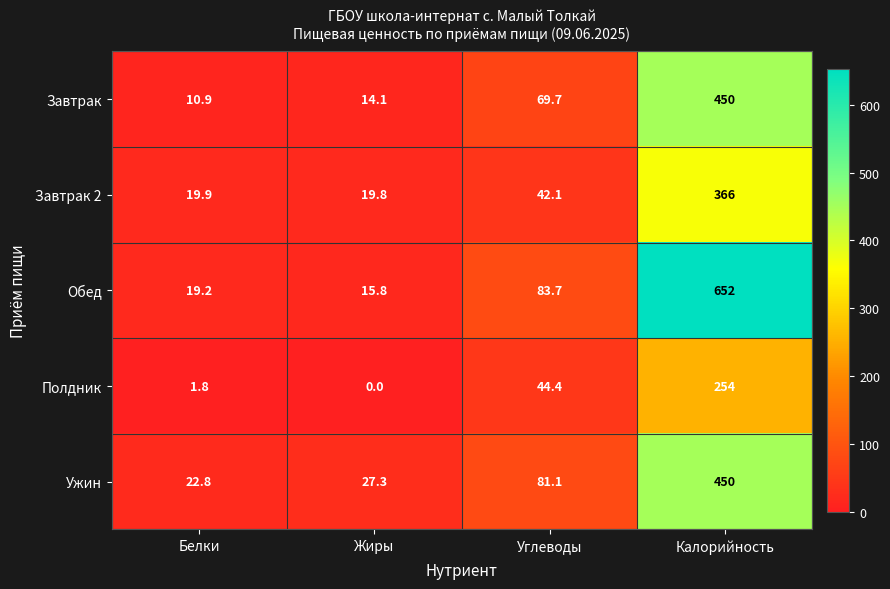

Which category has the highest value across all series?

Калорийность